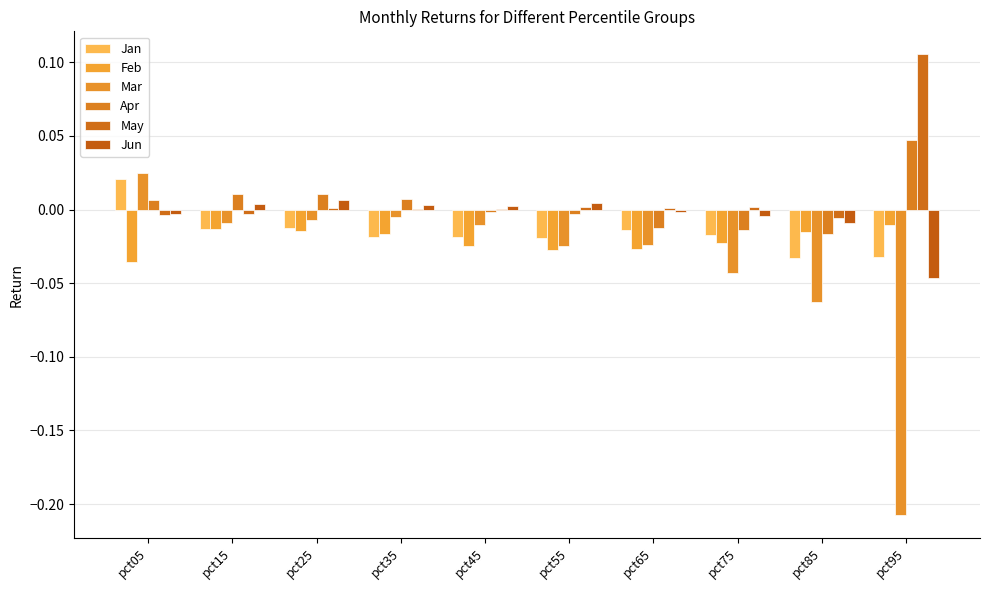

How many categories are shown in the chart?

10